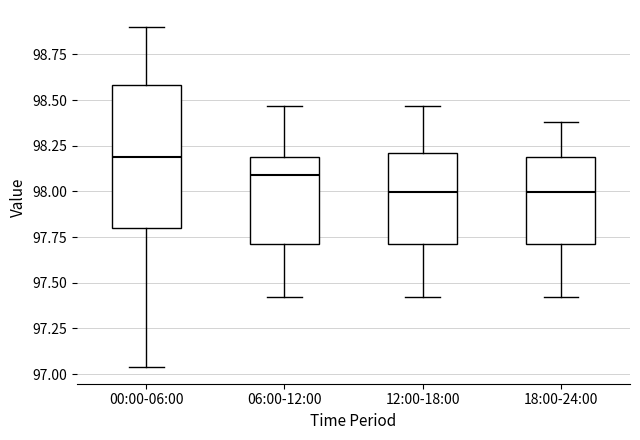

Reading left to right, read every box against the y-axis: the position of its median line, the range the box covers, and the ends of its whiskers. The values are not printed on the chart, so give them approximately, as read against the axis.

00:00-06:00: median 98.20, box 97.80 to 98.60, whiskers 97.05 to 98.90
06:00-12:00: median 98.10, box 97.70 to 98.20, whiskers 97.40 to 98.45
12:00-18:00: median 98.00, box 97.70 to 98.20, whiskers 97.40 to 98.45
18:00-24:00: median 98.00, box 97.70 to 98.20, whiskers 97.40 to 98.40